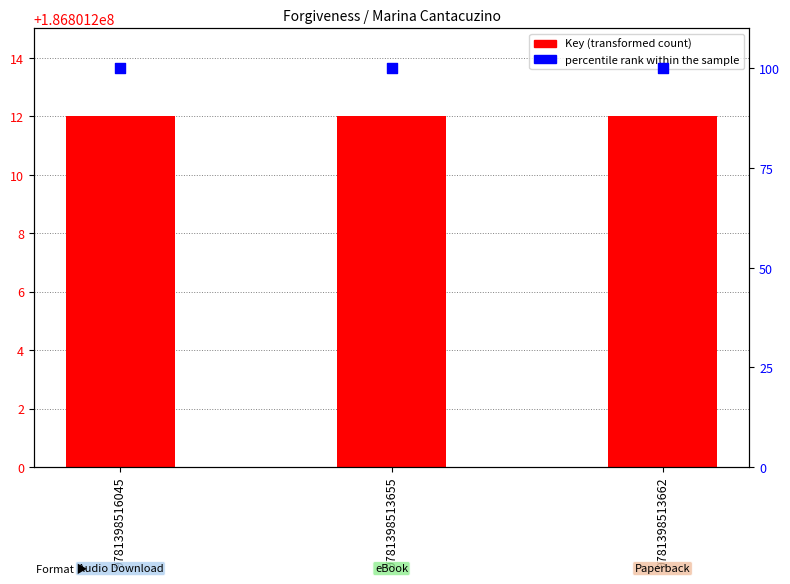

Which series has the widest spread of Y values?

Key